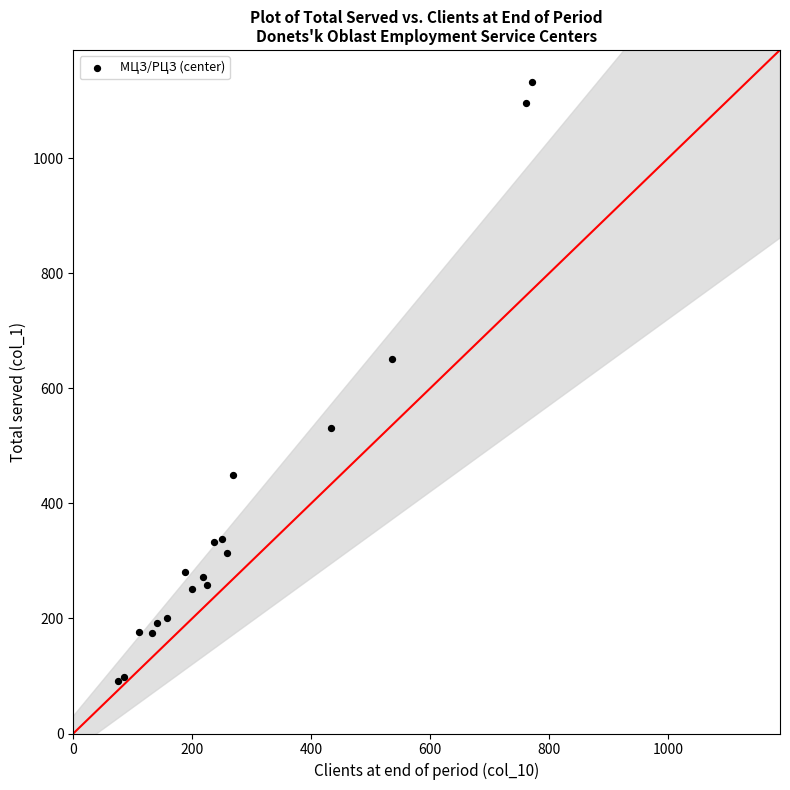

What Y value in the scatter plot is closest to 611?

652